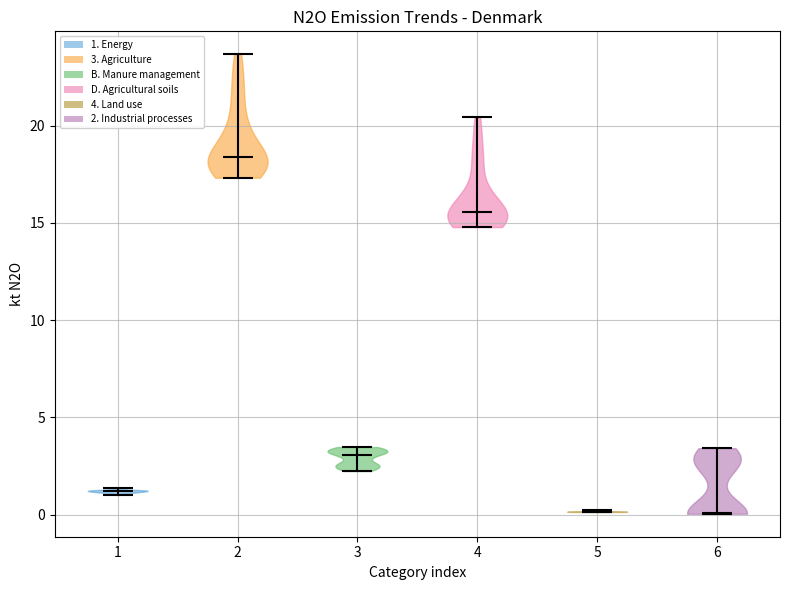

Reading left to right, read every violin against the y-axis: where its median line is, and the lowest and highest points it reaches. The values are not printed on the chart, so give them approximately, as read against the axis.

1: median line 1.0, lowest point 1.0, highest point 1.5
2: median line 18.5, lowest point 17.5, highest point 23.5
3: median line 3.0, lowest point 2.0, highest point 3.5
4: median line 15.5, lowest point 15.0, highest point 20.5
5: median line 0.0, lowest point 0.0, highest point 0.0
6: median line 0.0, lowest point 0.0, highest point 3.5